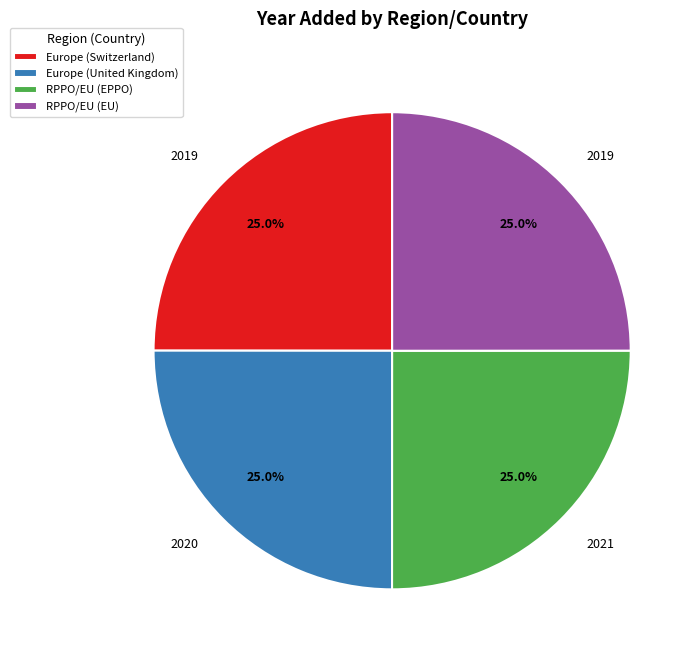

What is the ratio of the value at Europe (Switzerland) to the value at Europe (United Kingdom)?

1.0